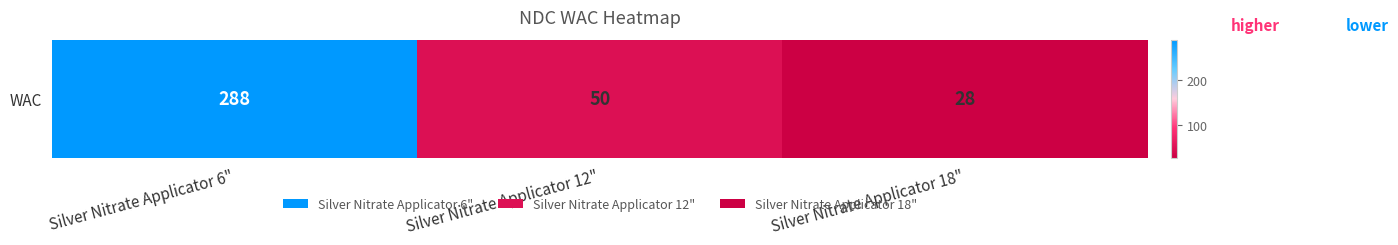

What value does the data have at Silver Nitrate Applicator 6", to the nearest 50?

300